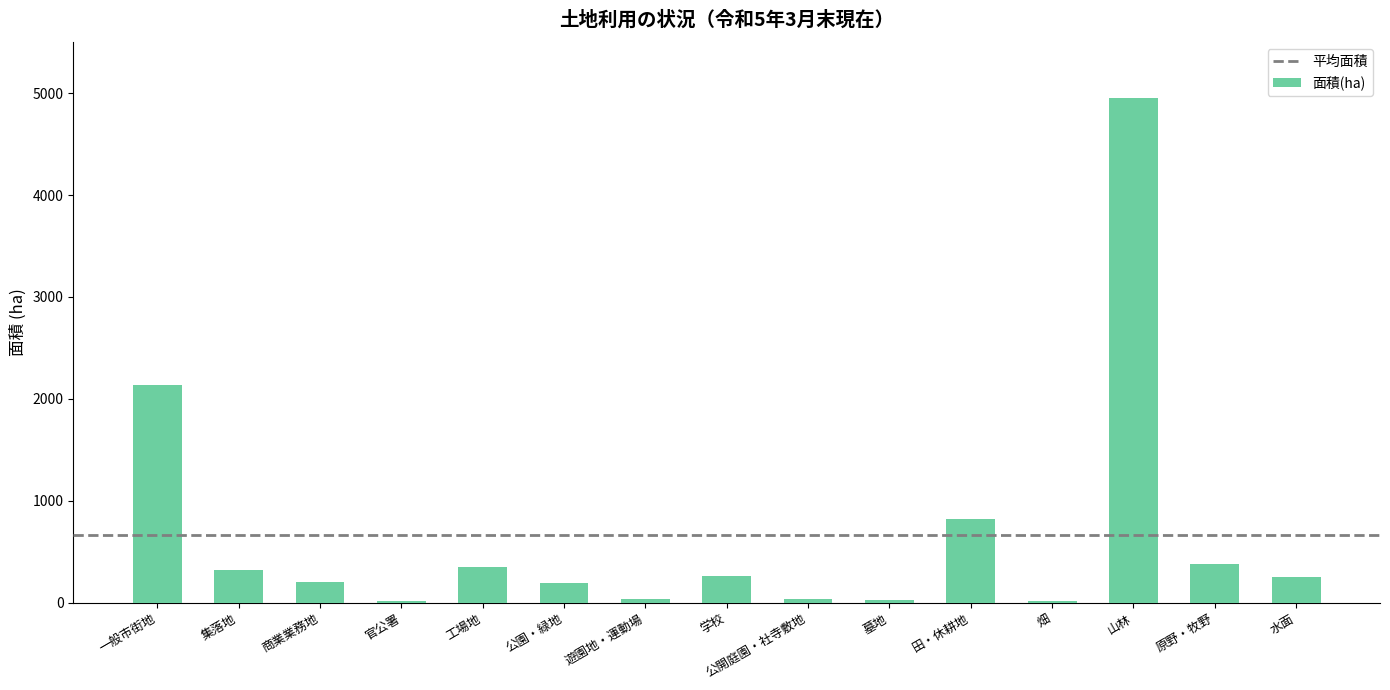

What is the maximum value shown in the chart?

4948.0